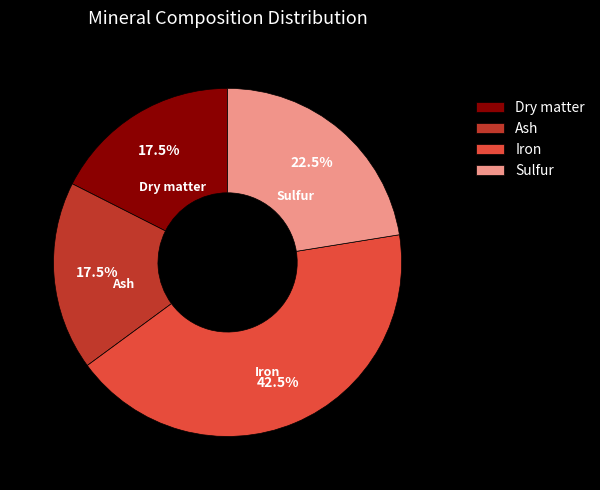

Does Sulfur represent more than half of the total?

No